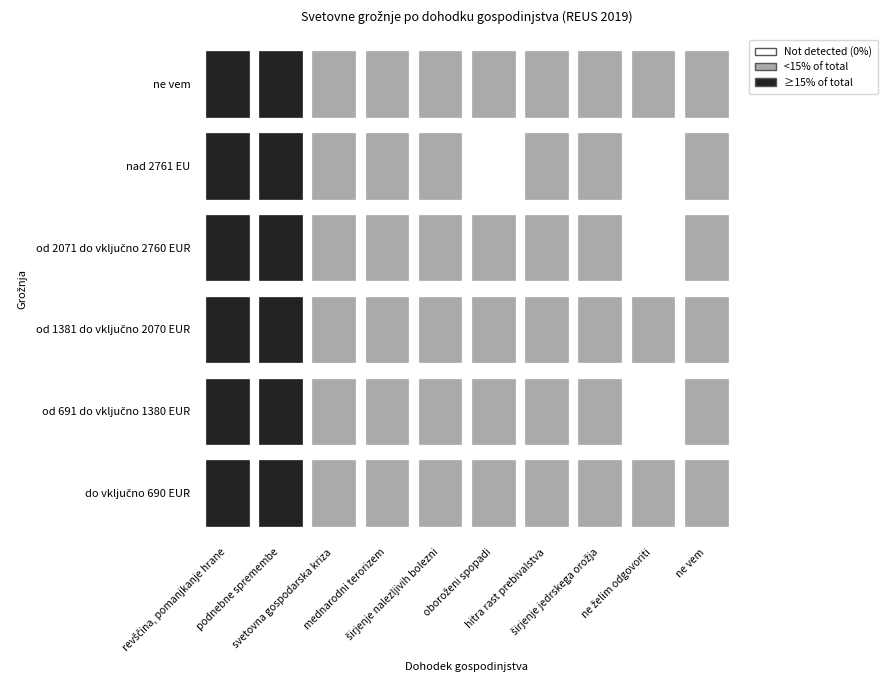

What is the total value across all series at podnebne spremembe?

168.8